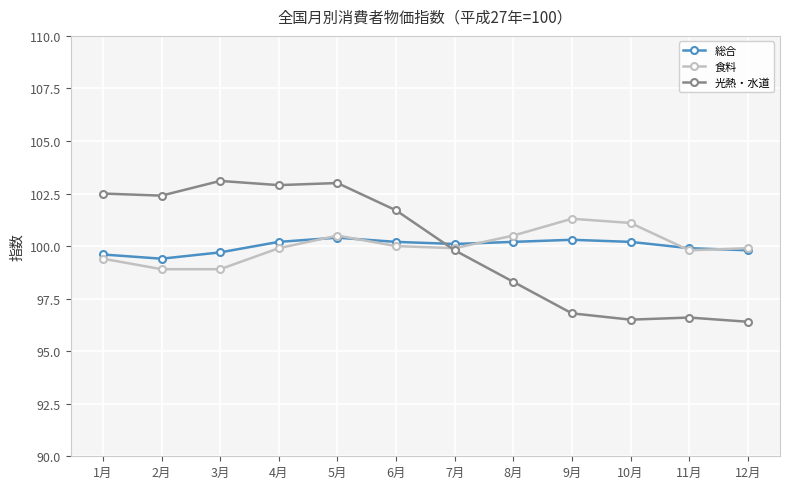

Where is the first local maximum for 光熱・水道?

3月